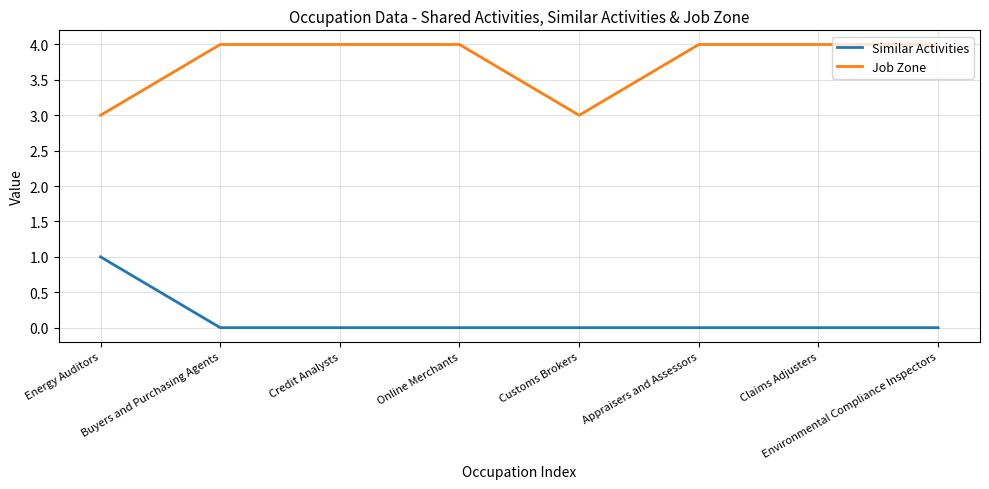

Reading left to right, list all the values displayed in this chart.

Similar Activities: 1	0	0	0	0	0	0	0
Job Zone: 3	4	4	4	3	4	4	4